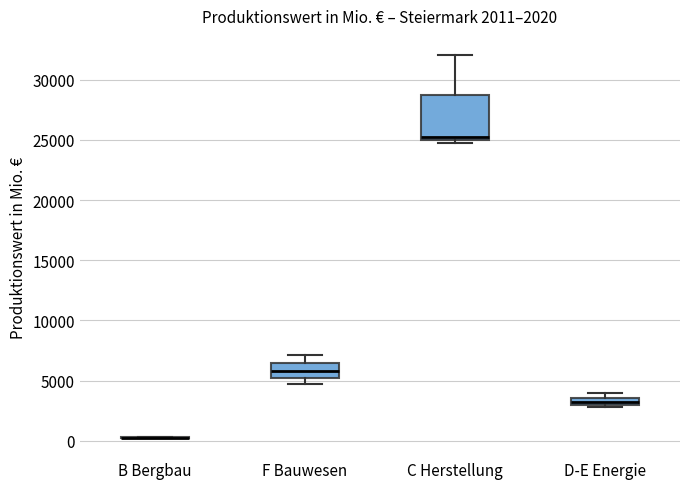

Which box is the tallest, from its lower edge to its upper edge?

C Herstellung